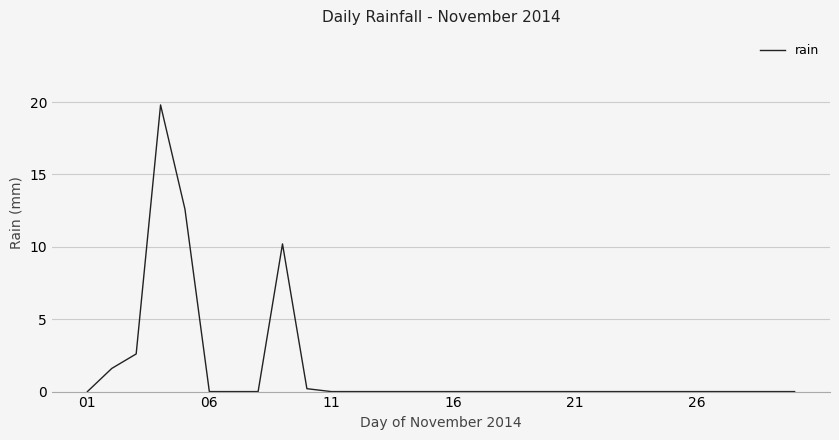

Count the number of categories in the chart.

30